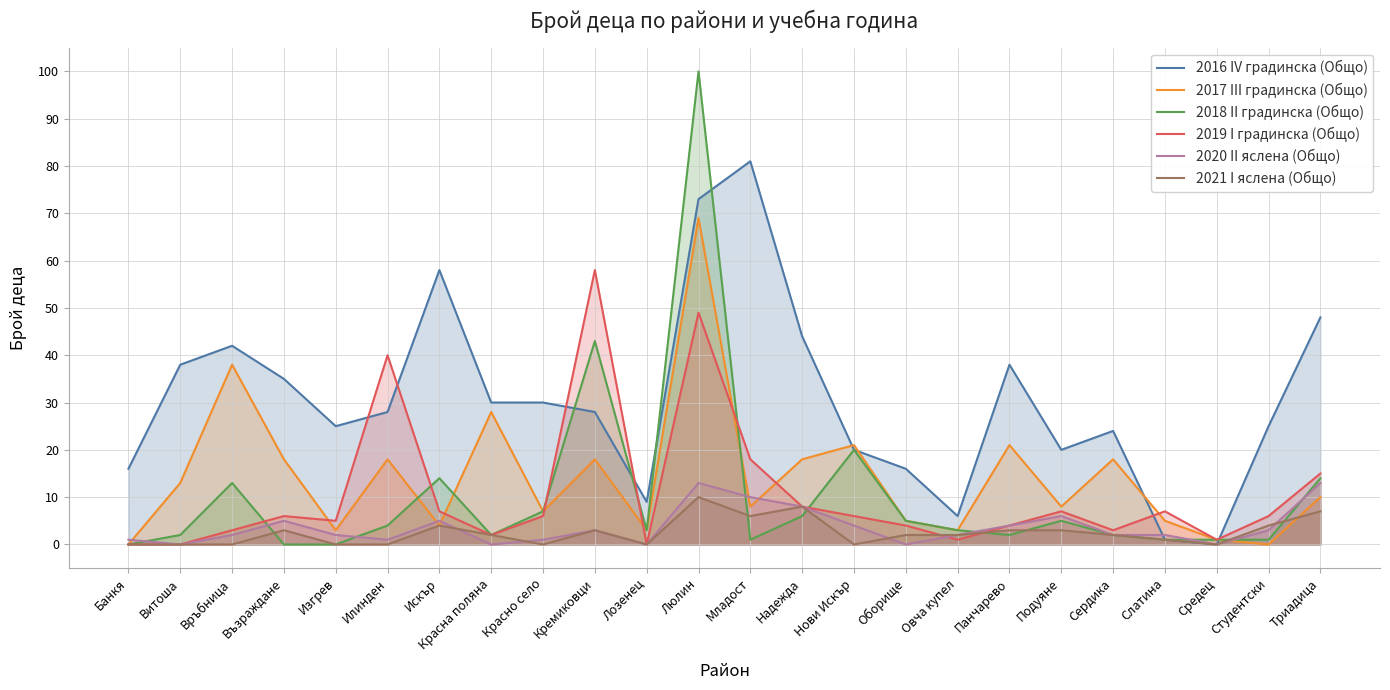

Which category has the highest value in the 2017 III градинска (Общо) series?

Люлин